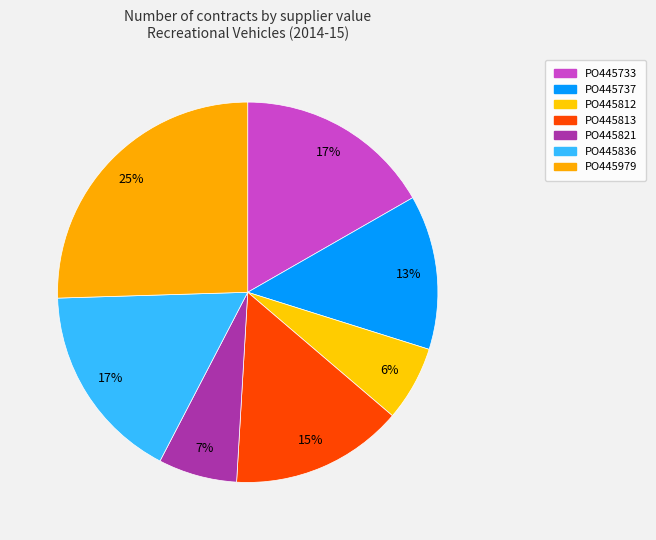

To the nearest percent, what is the combined percentage of PO445836 and PO445733?

34%